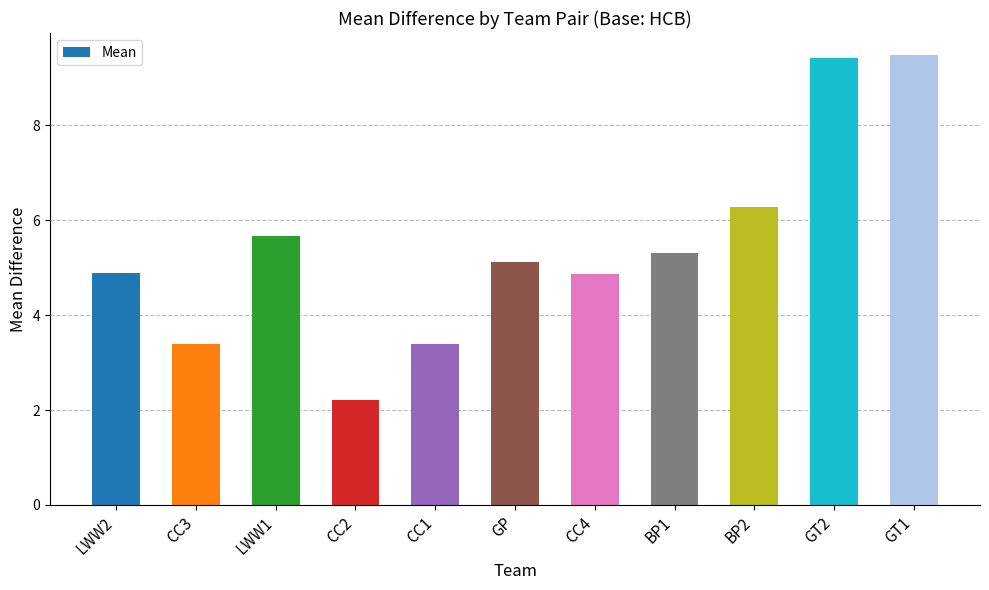

The chart shows a value of 5.1 at GP. True or false?

True